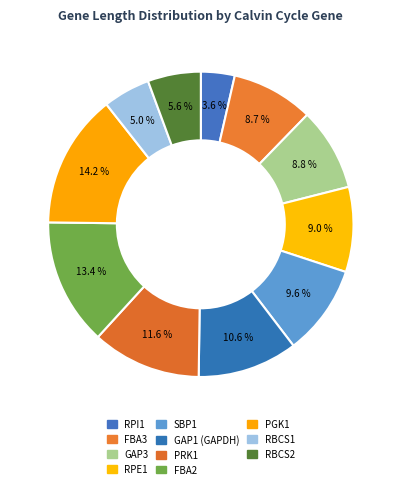

How many slices are in this pie chart?

11